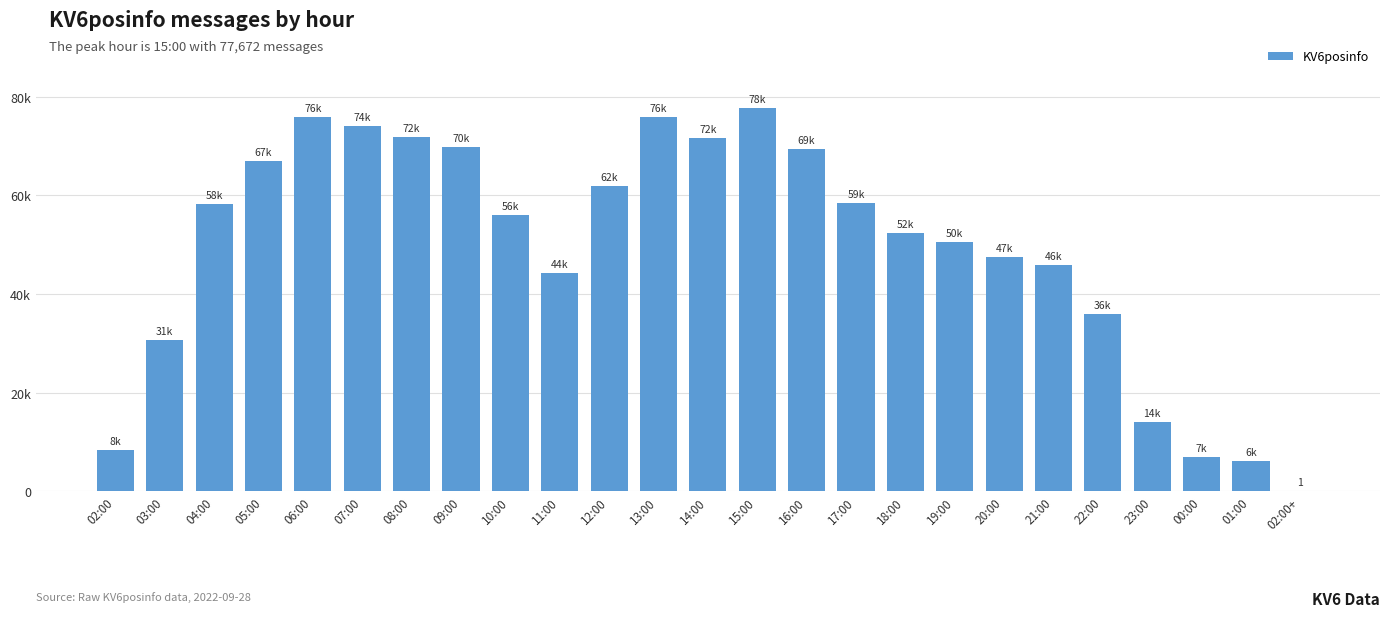

Reading right to left, extract all data points from this chart.

1	6173	6947	14076	35930	45852	47432	50458	52271	58537	69305	77672	71630	75833	61935	44342	56067	69877	71818	73952	75905	66900	58281	30640	8305